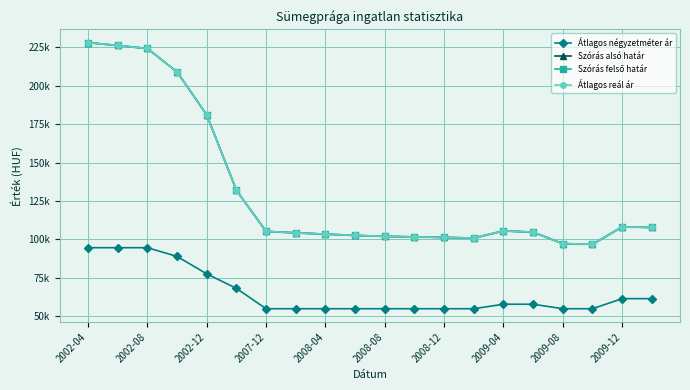

Read the Átlagos reál ár value at 11.

101.7